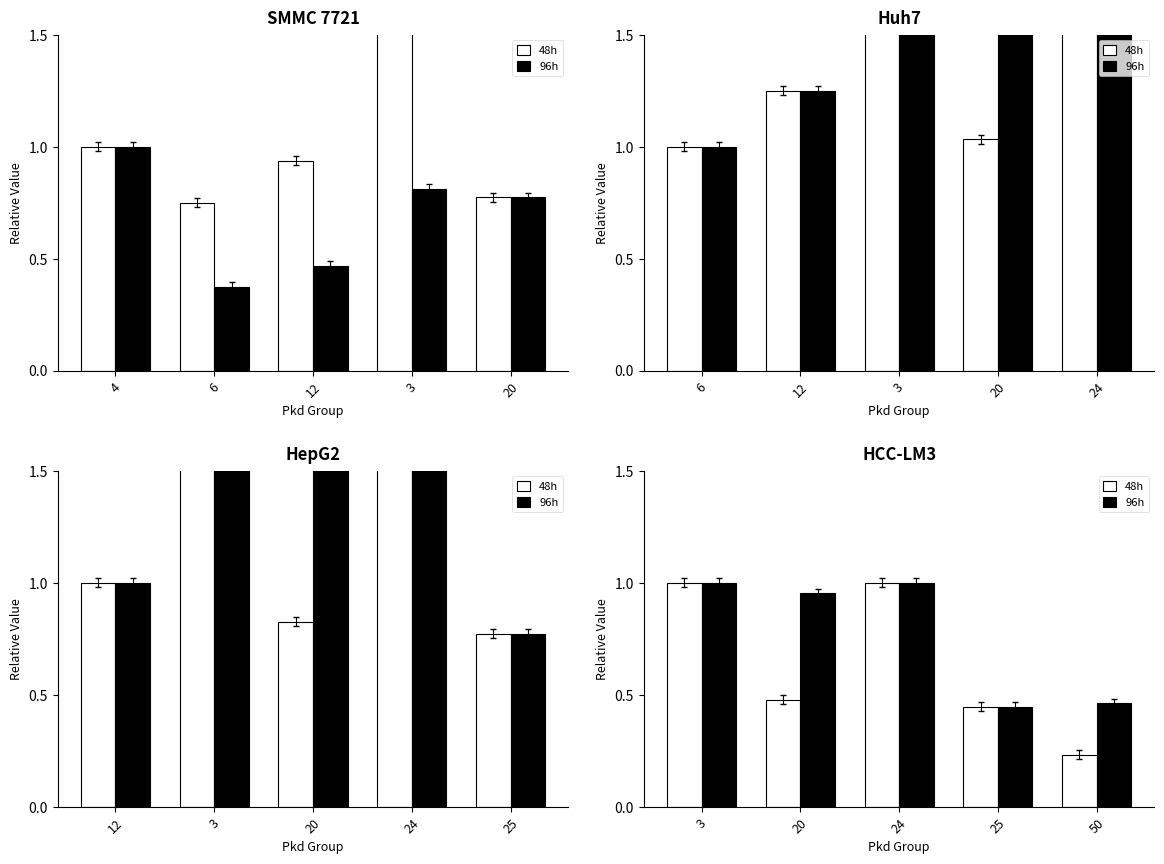

True or false: 48h has a value of 0.2 at 50.

False